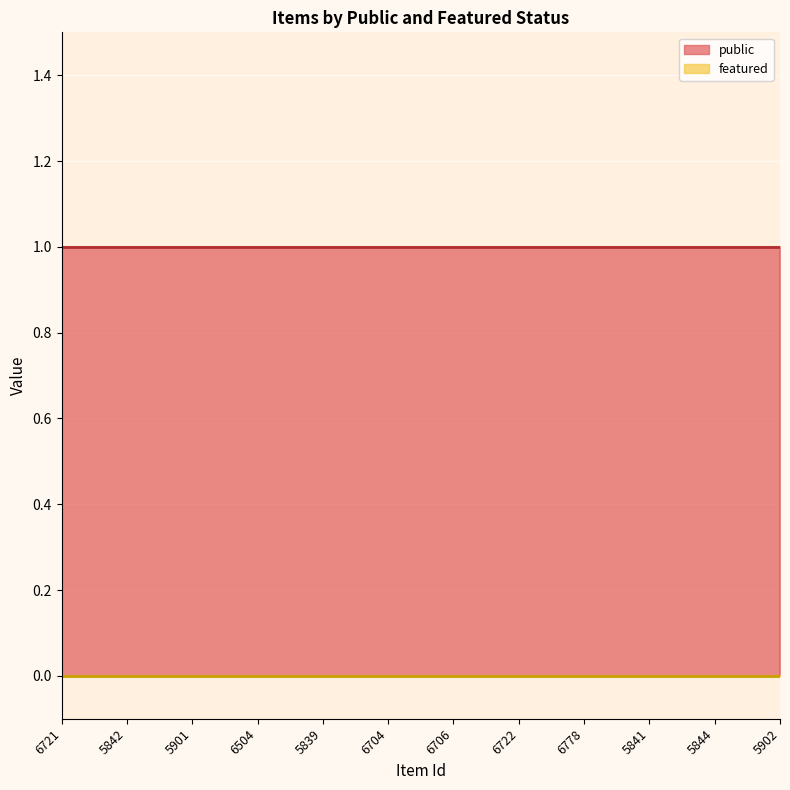

True or false: public and featured cross at least once.

False